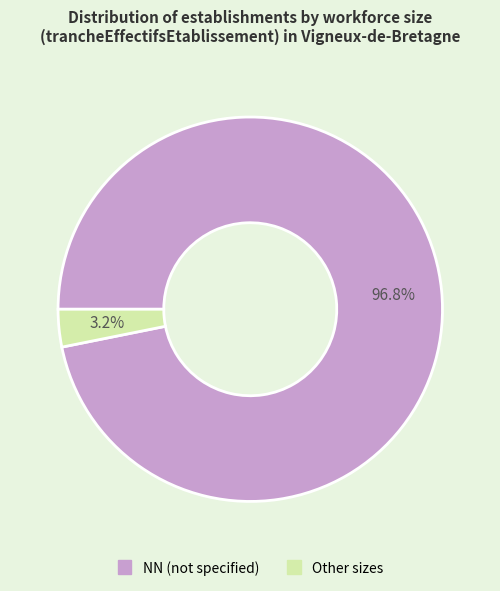

Is there a majority slice in this chart?

Yes